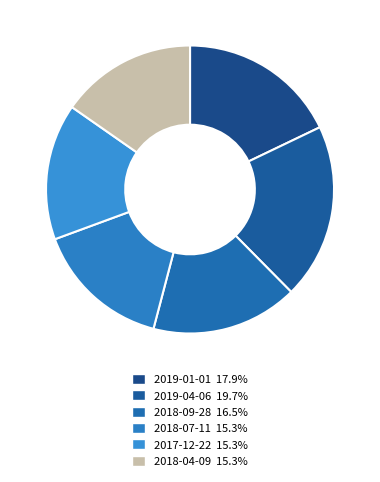

Is it true that 2019-01-01 is 12% of the pie?

False